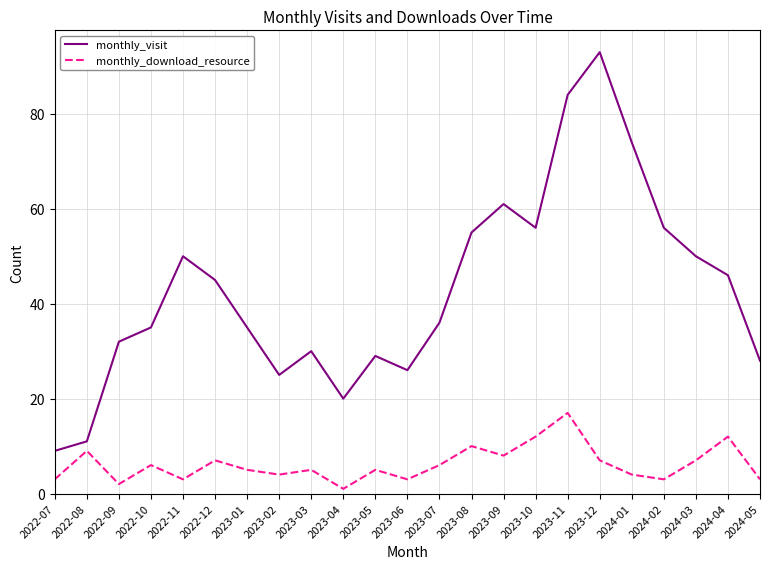

True or false: monthly_visit and monthly_download_resource cross at least once.

False